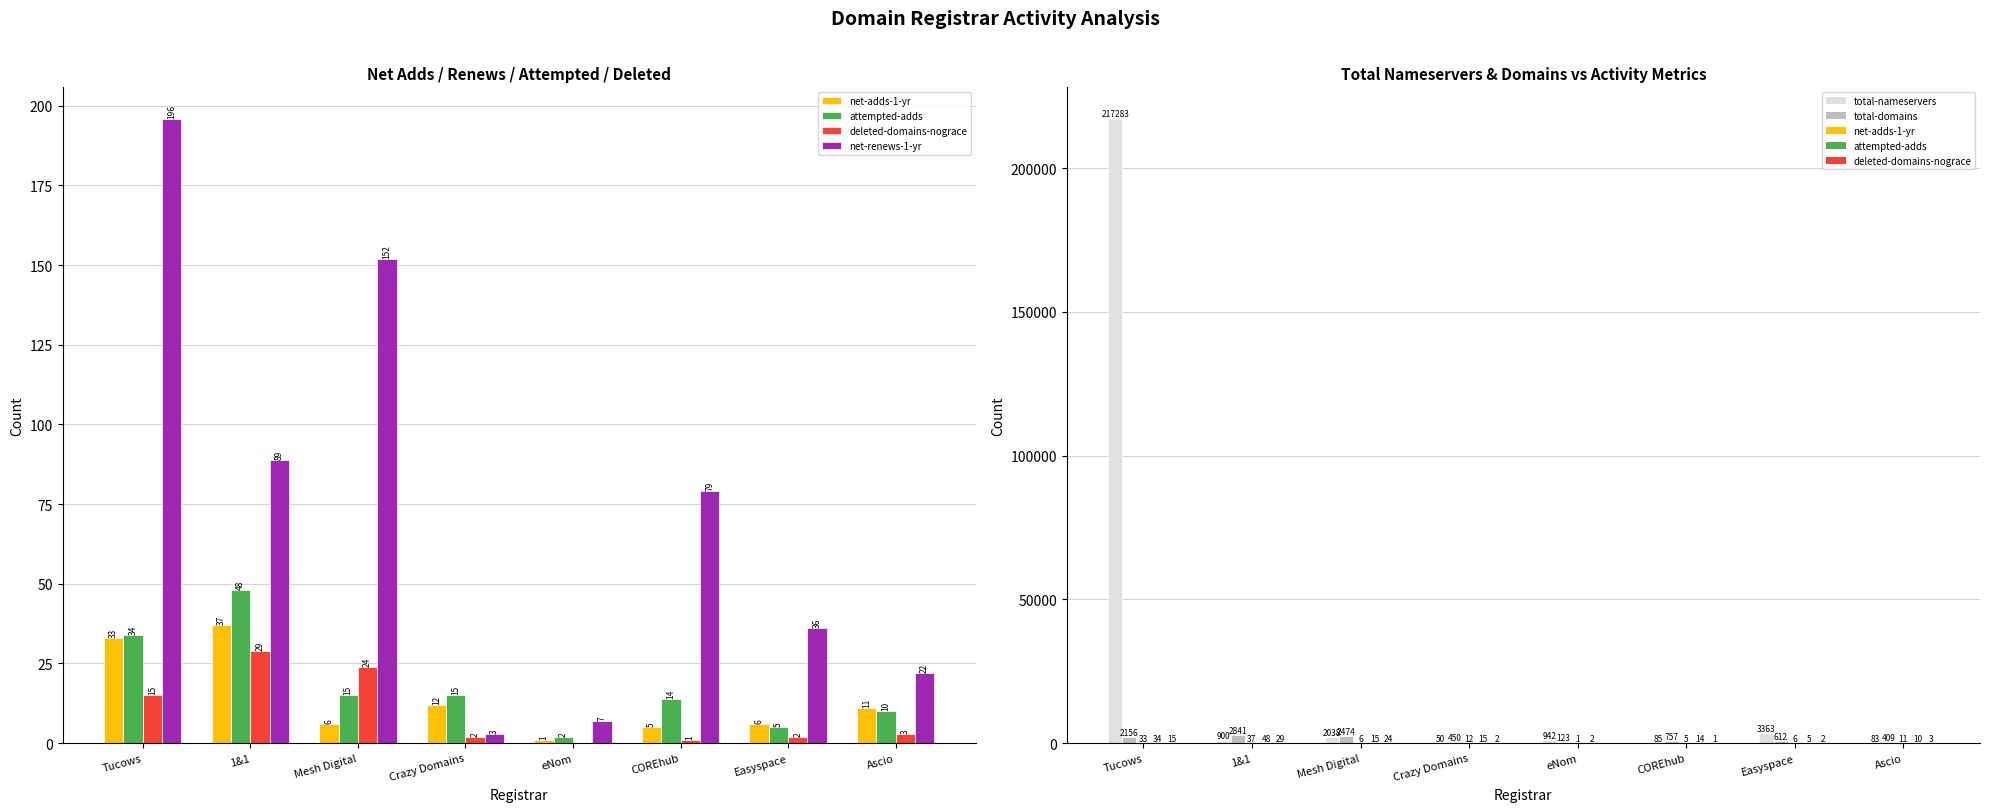

What is the difference between the second highest and minimum values in the total-domains series?

2351